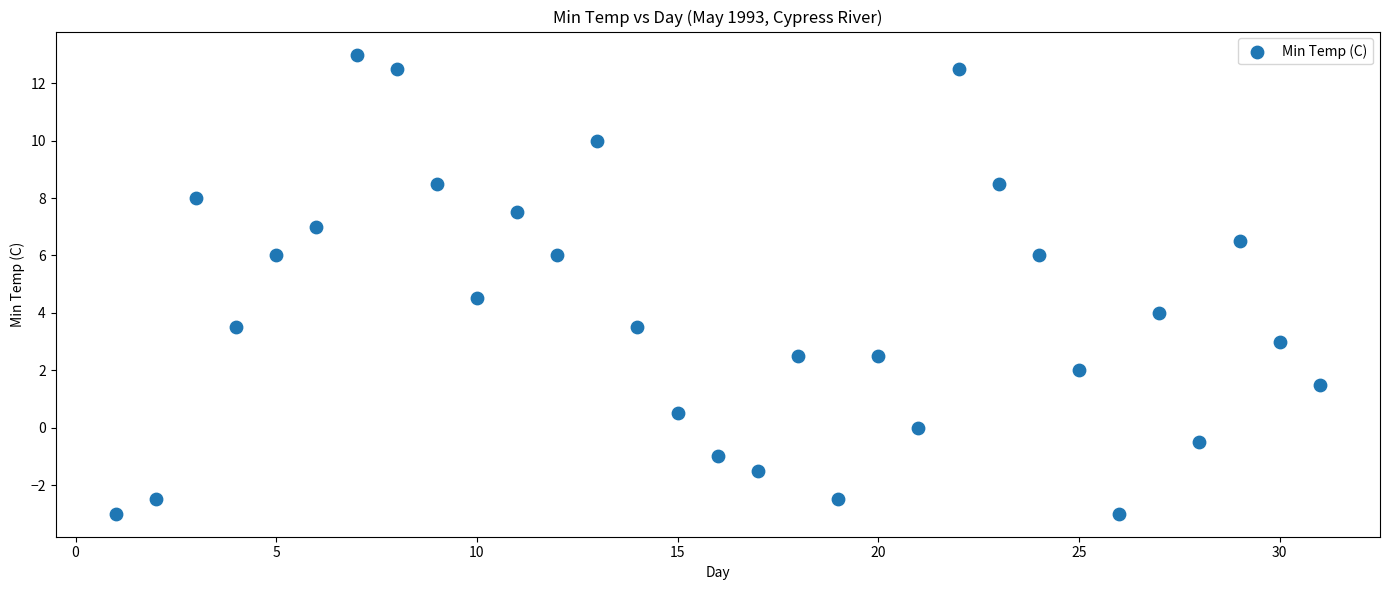

What is the range of X values (max minus min)?

30.0